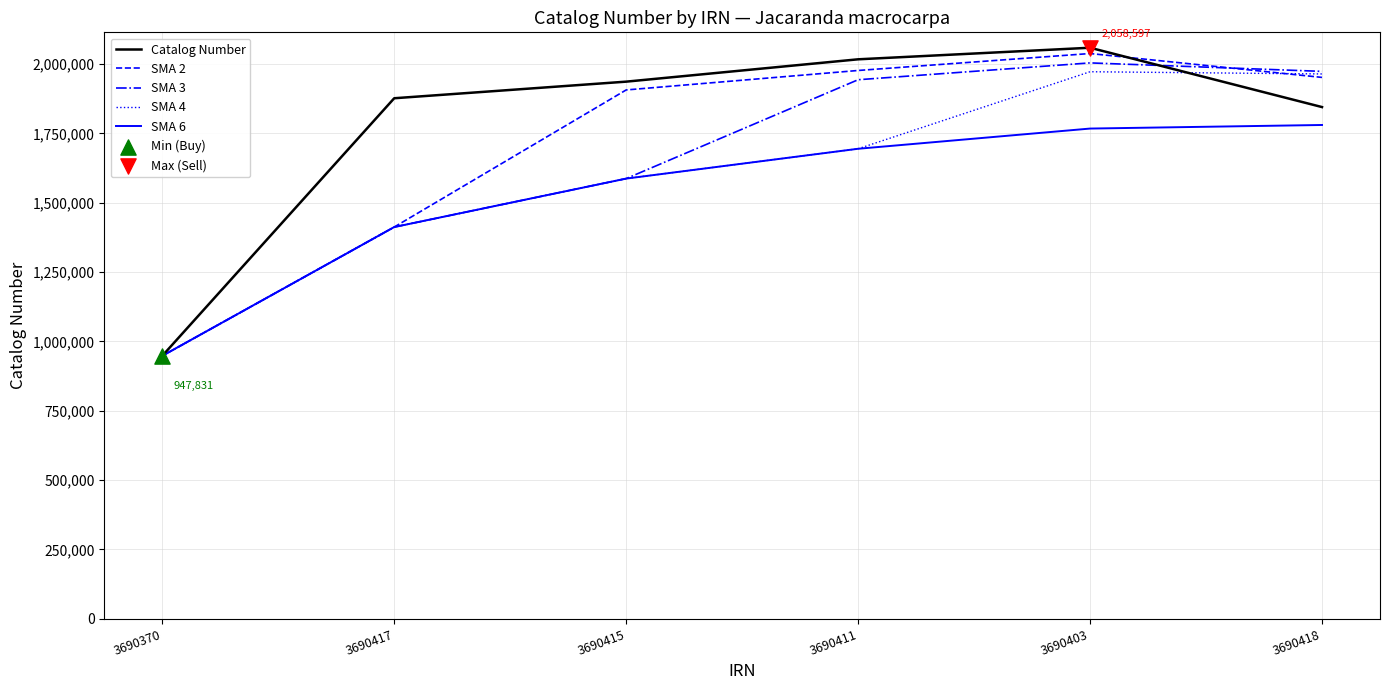

Which series has the largest range (max minus min)?

Catalog Number